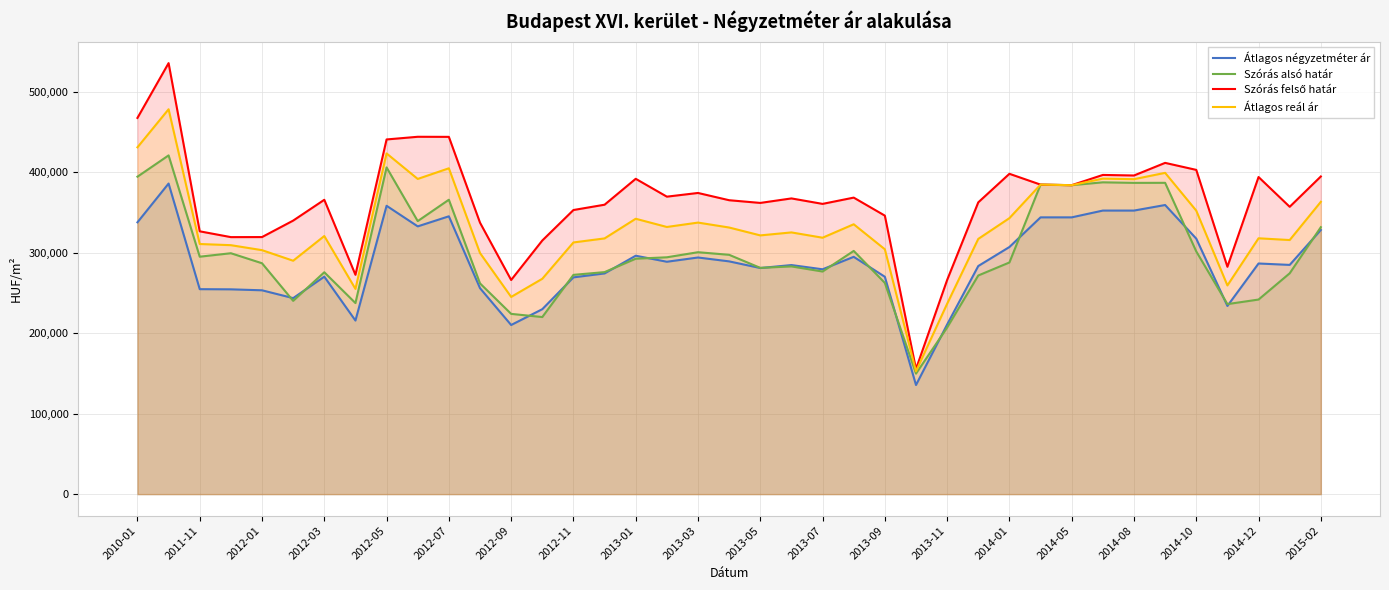

What is the spread (max minus min) of values at 2012-03?

95619